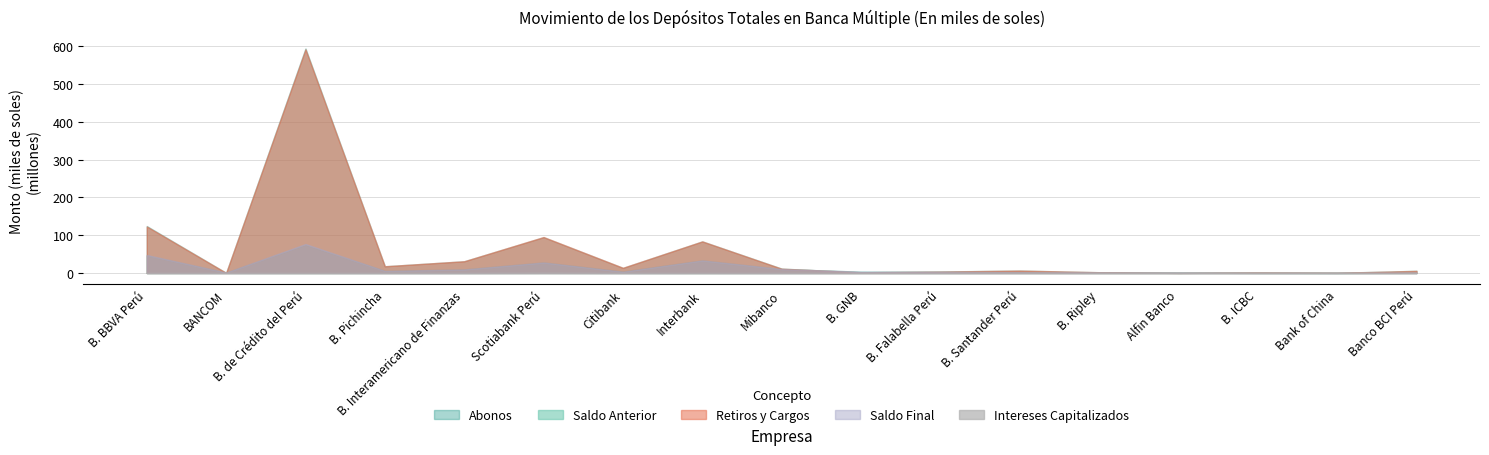

How many interior local peaks does the Retiros y Cargos series have?

5